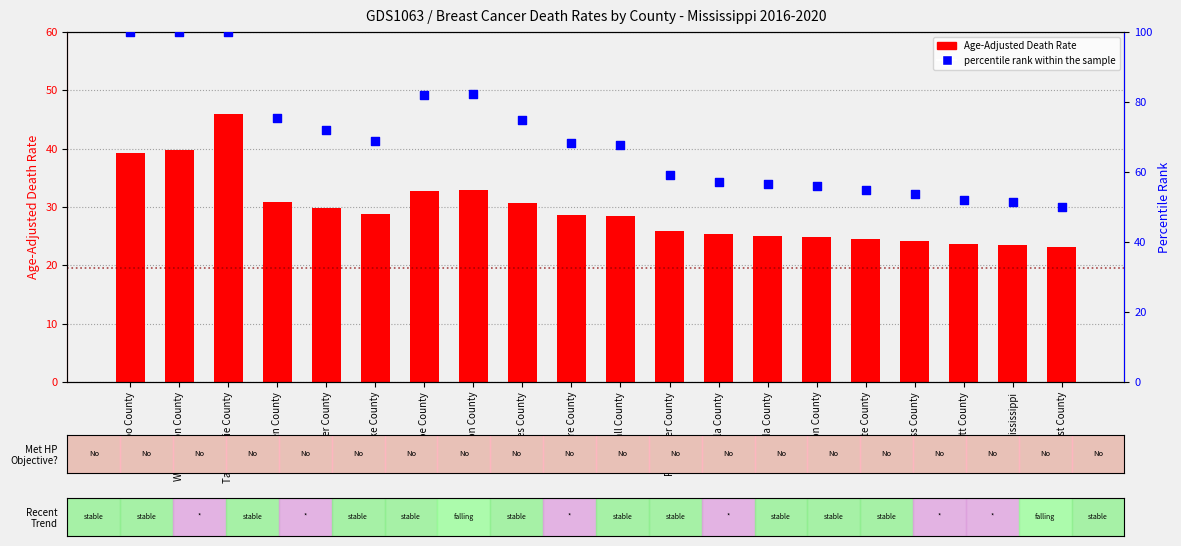

Which series has the largest total across all categories?

percentile rank within the sample